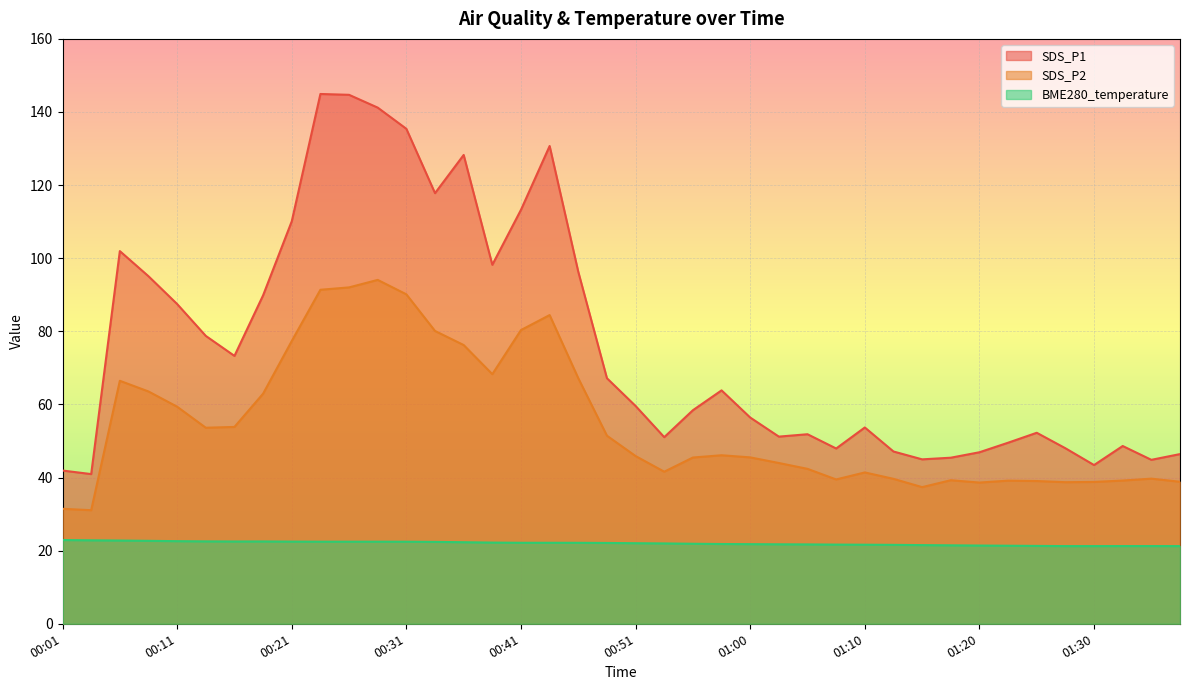

What is the sum of all BME280_temperature values?

880.3